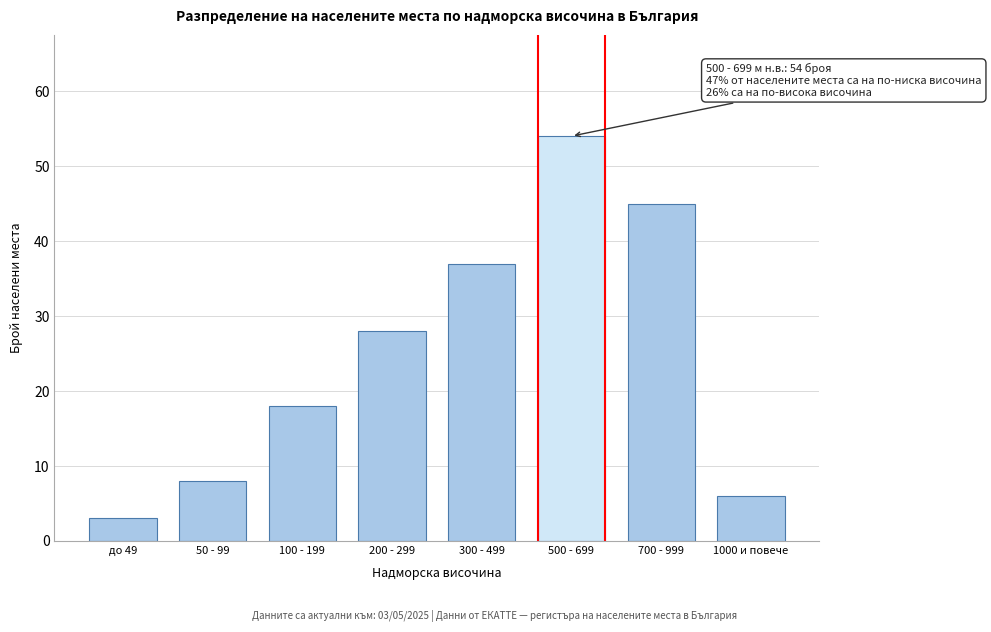

Reading right to left, transcribe all the data shown in this chart.

6	45	54	37	28	18	8	3